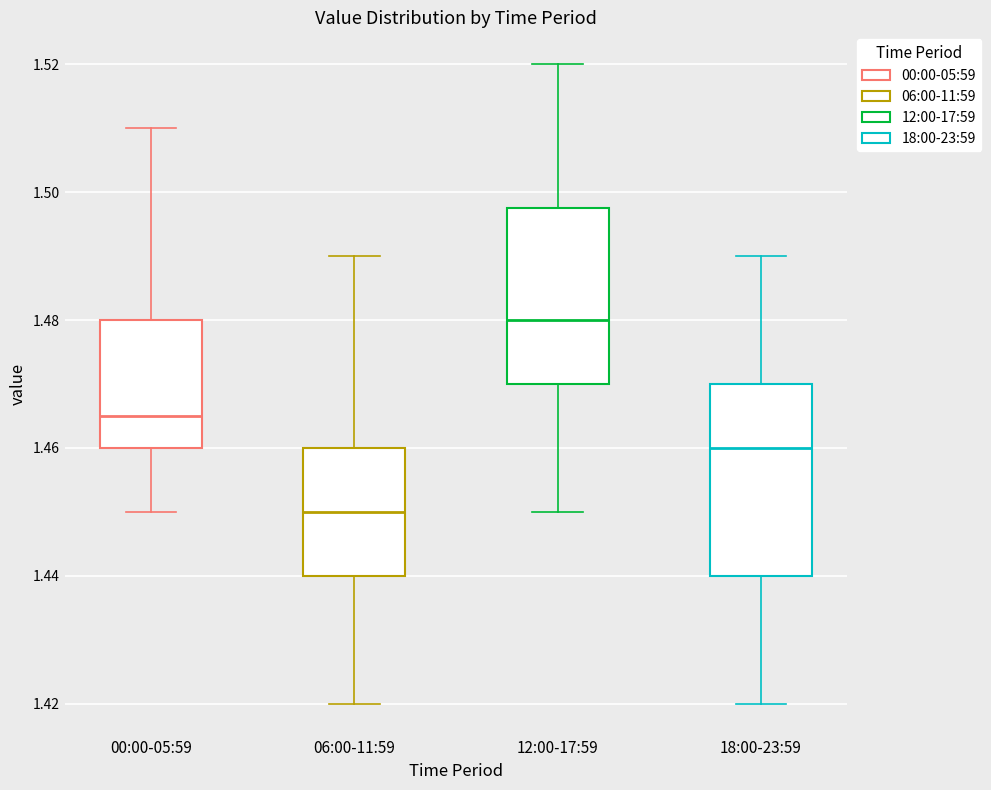

Reading left to right, transcribe this box plot: for each box, give where its median line is, the range the box spans, and where its two whiskers end, as read against the y-axis. The values are not printed on the chart, so give them approximately, as read against the axis.

00:00-05:59: median 1.466, box 1.460 to 1.480, whiskers 1.450 to 1.510
06:00-11:59: median 1.450, box 1.440 to 1.460, whiskers 1.420 to 1.490
12:00-17:59: median 1.480, box 1.470 to 1.498, whiskers 1.450 to 1.520
18:00-23:59: median 1.460, box 1.440 to 1.470, whiskers 1.420 to 1.490